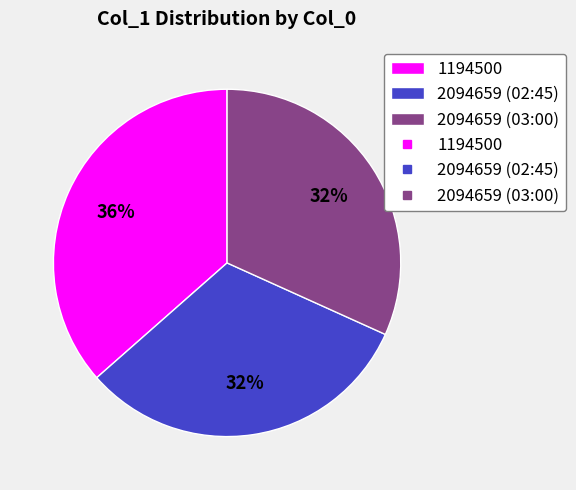

To the nearest percent, what is the average slice percentage?

33%